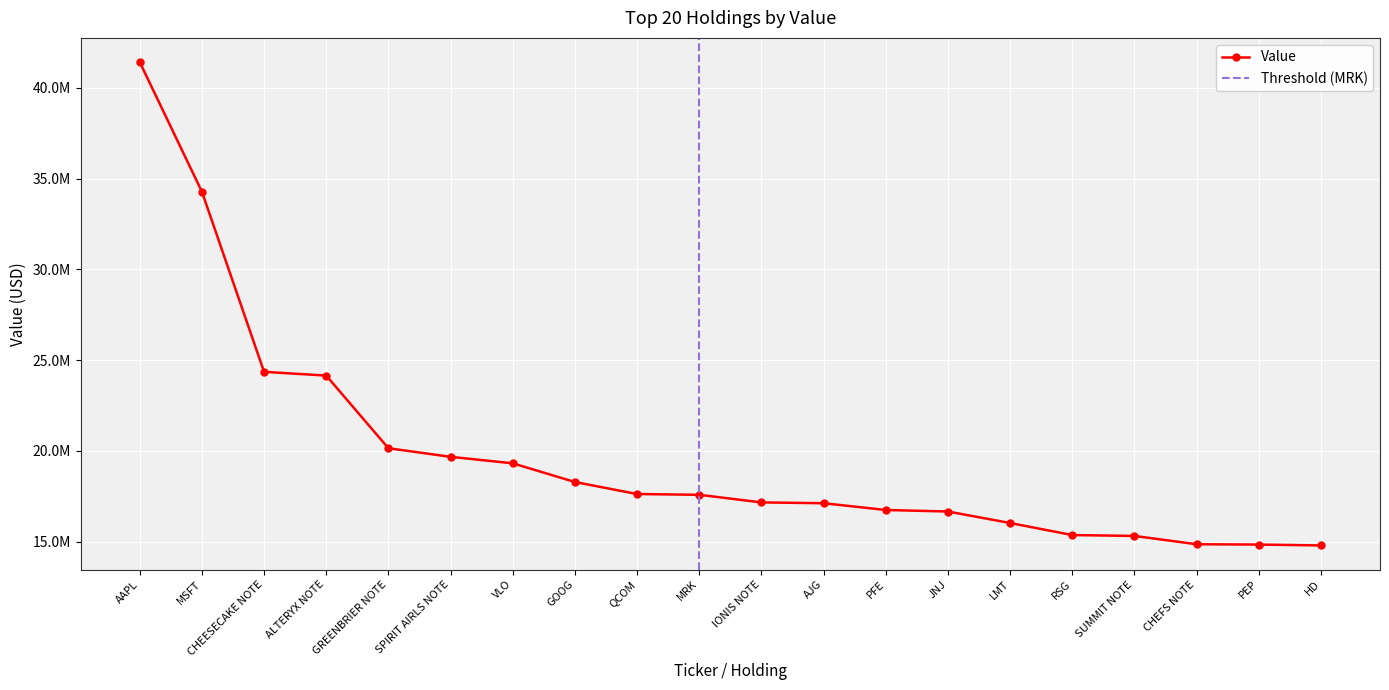

At which label does the data first exceed 17580725?

AAPL